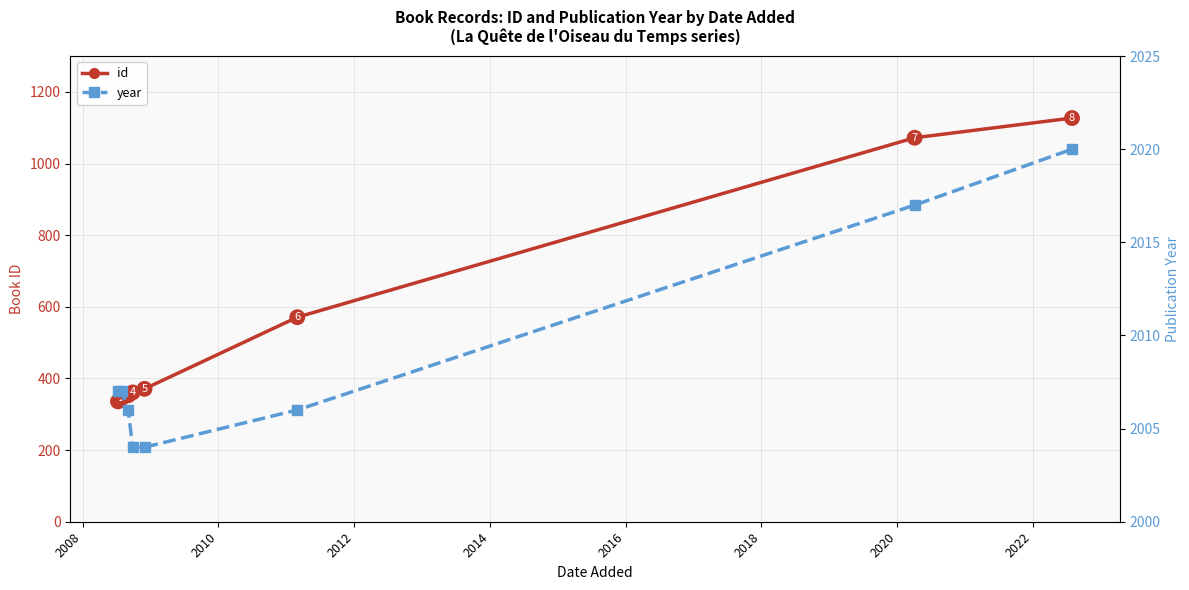

True or false: year and id cross at least once.

False